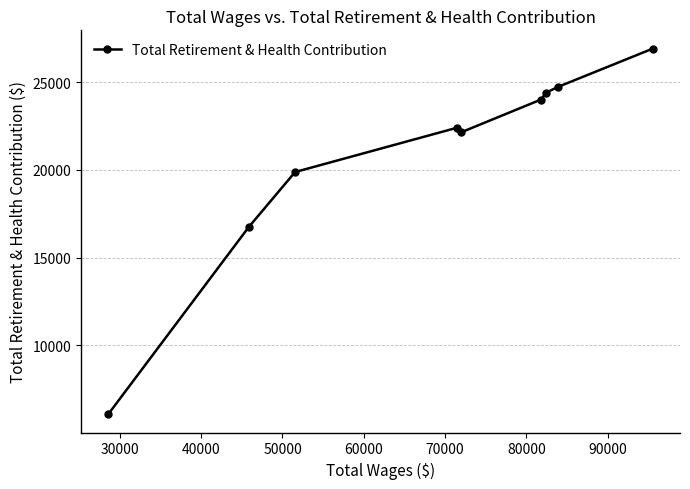

What is the difference between the maximum and minimum values?

20839